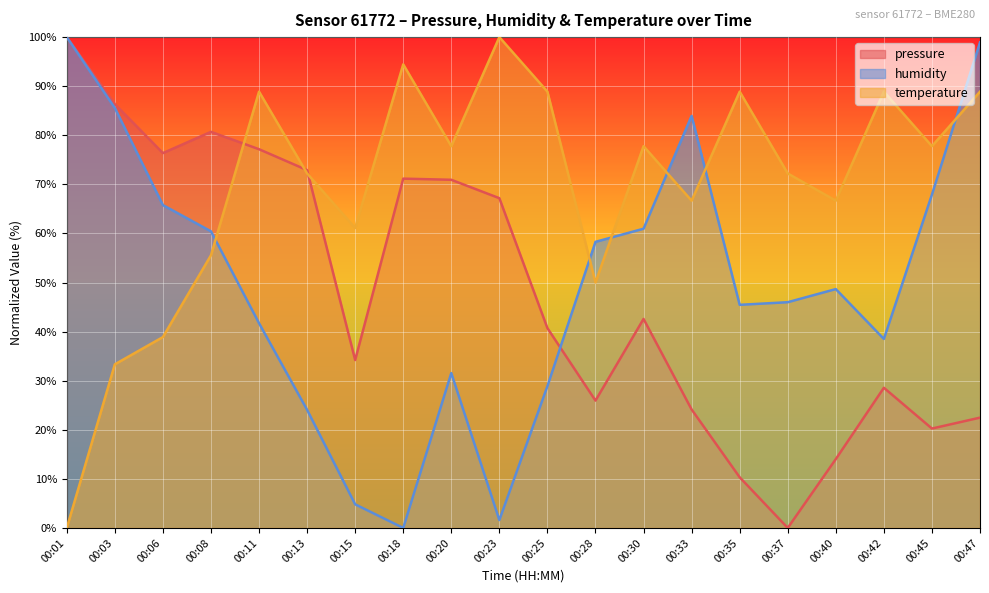

How many series are shown in this chart?

3